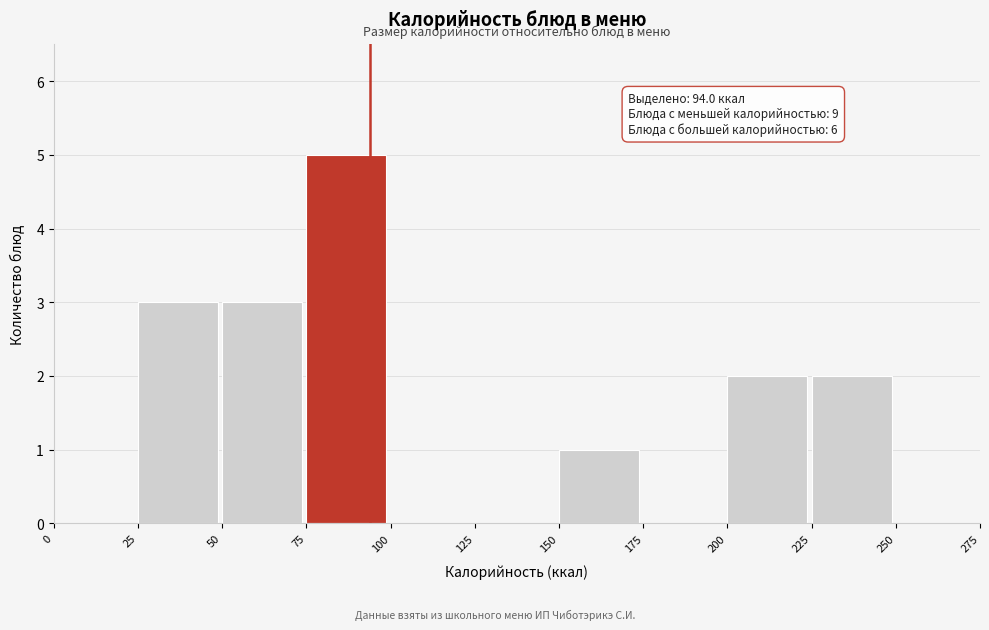

Which range on the x-axis has the tallest bar?

75 to 100